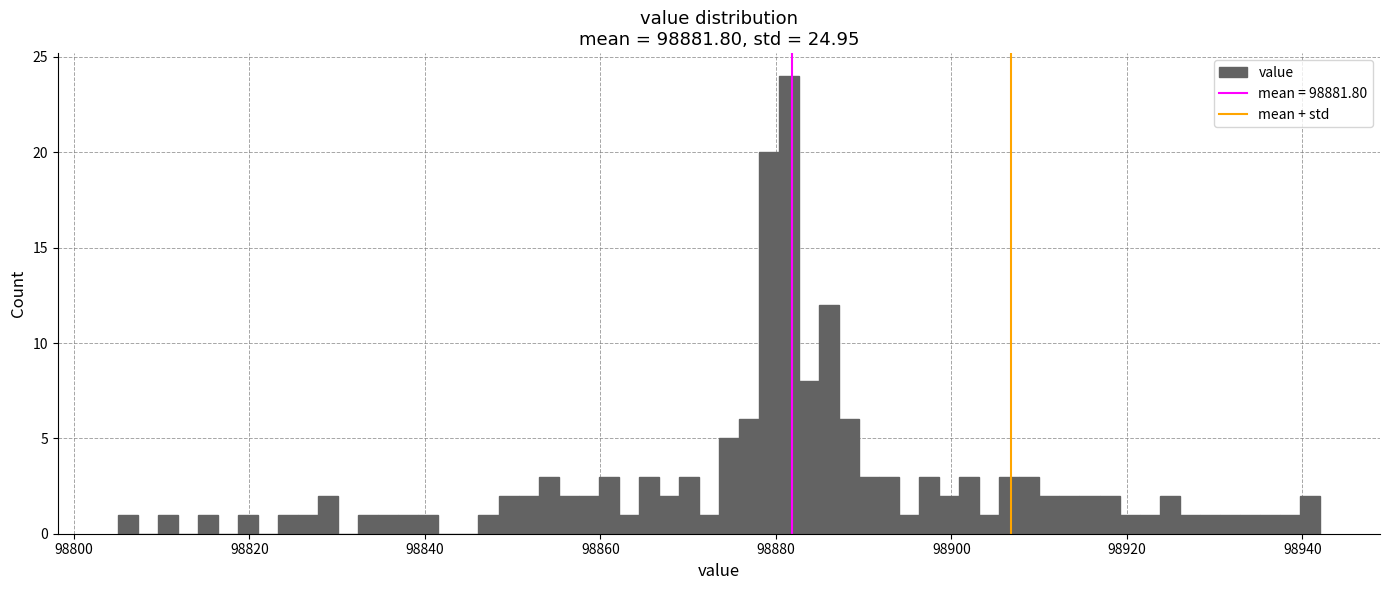

Around what value on the x-axis is the tallest bar? Give the approximate position of its centre, as read against the axis.

98882